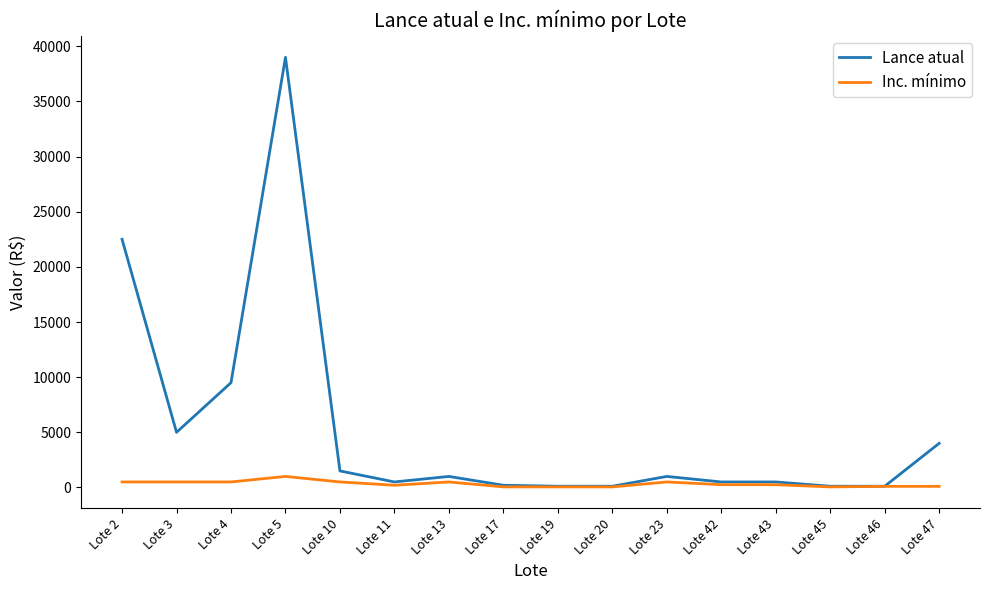

Rank the series at Lote 2 from lowest to highest value.

Inc. mínimo, Lance atual